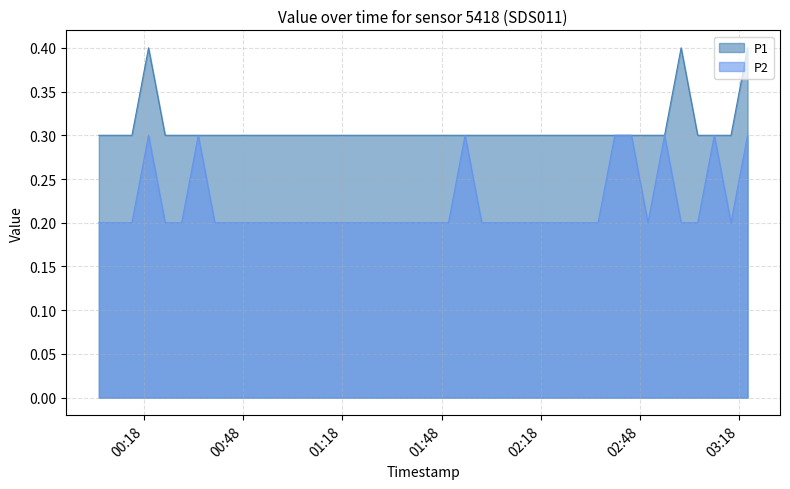

True or false: P1 has more than 1 points higher than both neighbors.

True